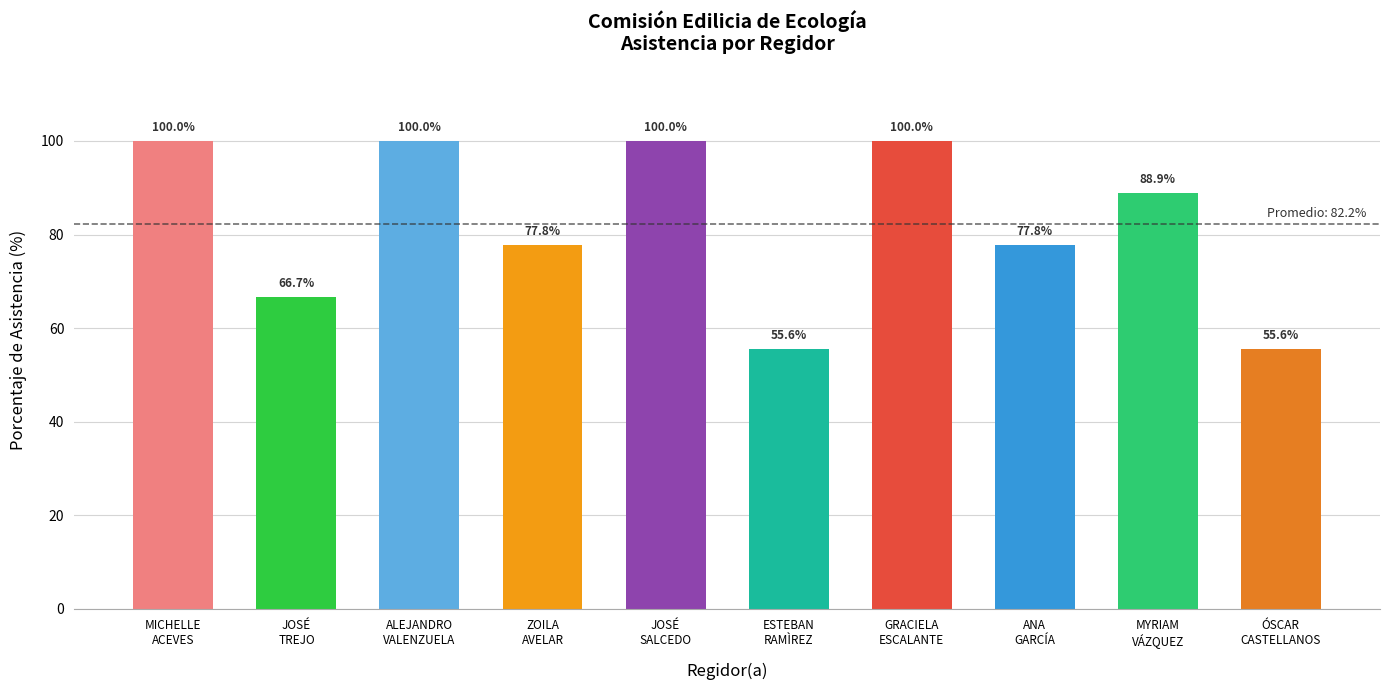

Are the bars horizontal?

No